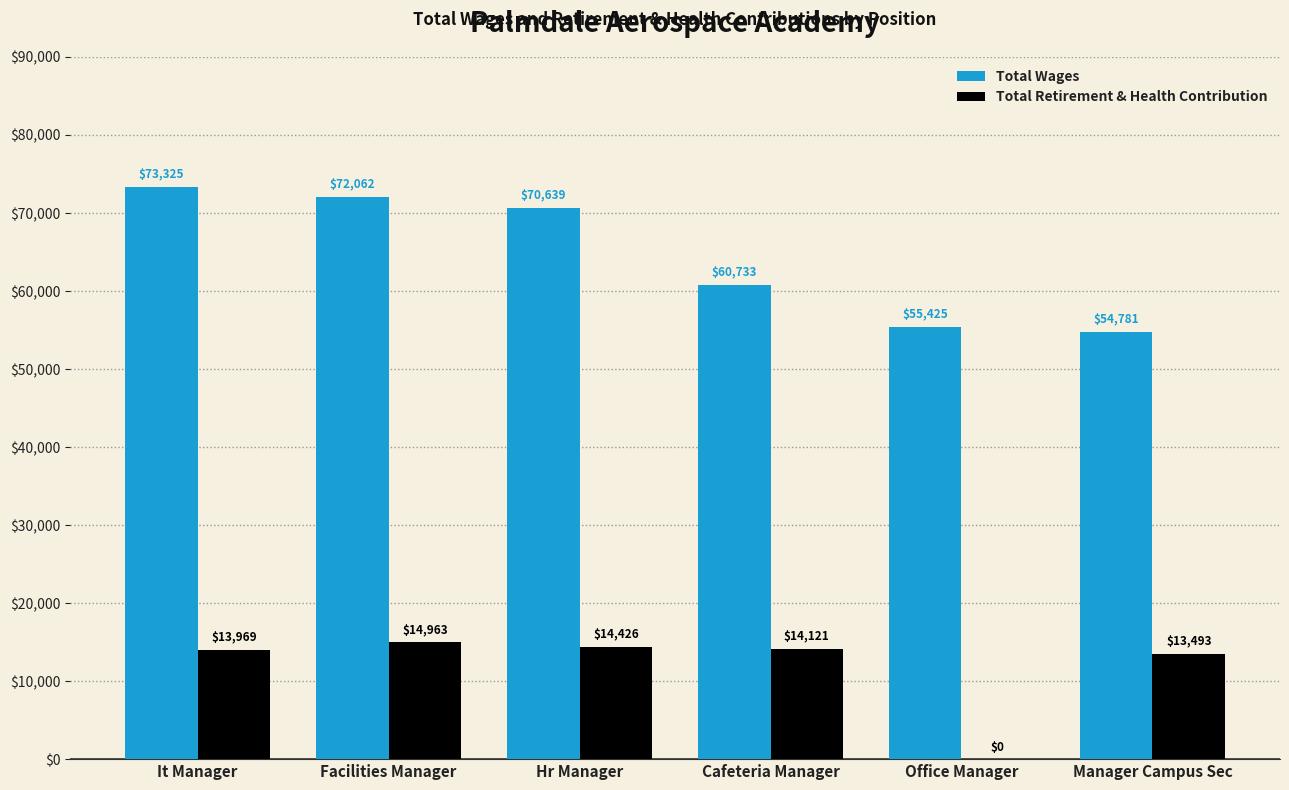

True or false: Total Wages has a value of 70639 at Hr Manager.

True